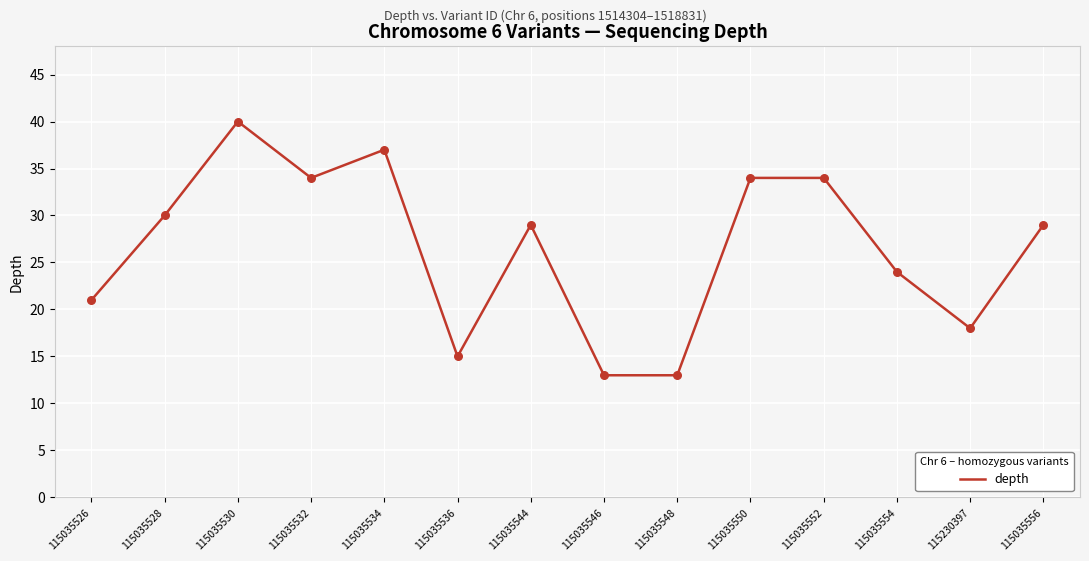

Which has a higher value, 115035528 or 115035526?

115035528